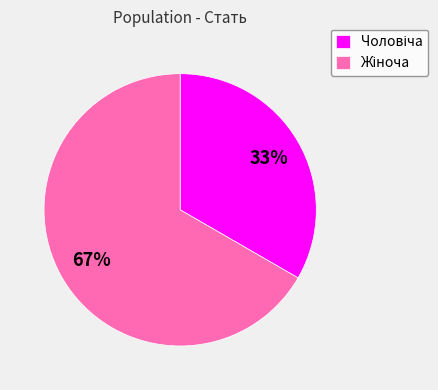

To the nearest percent, what is the average slice percentage?

50%